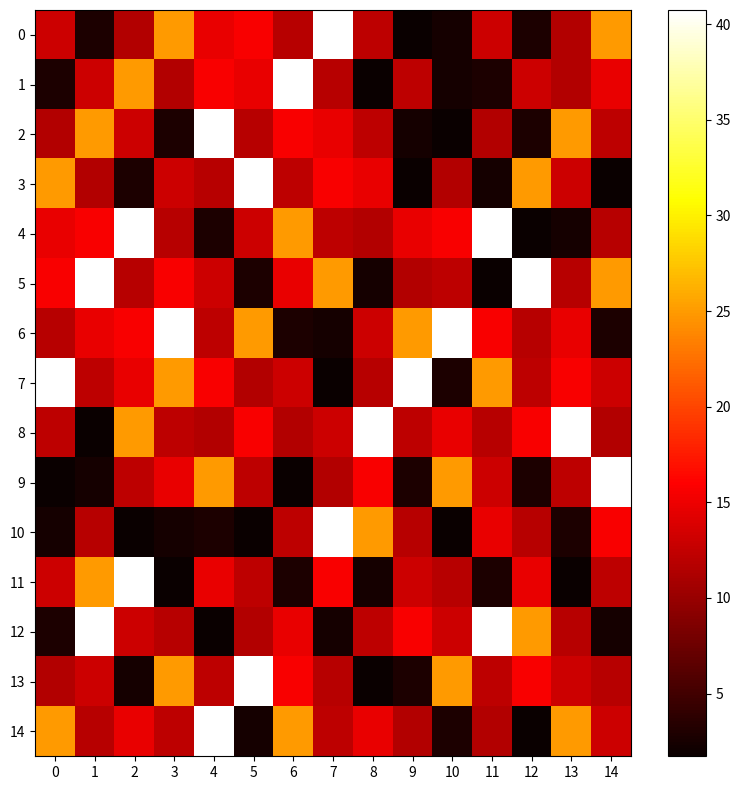

Reading left to right, list all the values displayed in this chart.

0: 0=13.1	1=2.8	2=11.5	3=25.0	4=14.8	5=15.7	6=11.8	7=40.7	8=12.2	9=1.7	10=2.4	11=13.1	12=2.8	13=11.5	14=25.0
1: 0=2.8	1=13.1	2=25.0	3=11.5	4=15.7	5=14.8	6=40.7	7=11.8	8=1.7	9=12.2	10=2.4	11=2.8	12=13.1	13=11.5	14=14.8
2: 0=11.5	1=25.0	2=13.1	3=2.8	4=40.7	5=11.8	6=15.7	7=14.8	8=12.2	9=2.4	10=1.7	11=11.5	12=2.8	13=25.0	14=12.2
3: 0=25.0	1=11.5	2=2.8	3=13.1	4=11.8	5=40.7	6=12.2	7=15.7	8=14.8	9=1.7	10=11.5	11=2.4	12=25.0	13=13.1	14=1.7
4: 0=14.8	1=15.7	2=40.7	3=11.8	4=2.8	5=13.1	6=25.0	7=12.2	8=11.5	9=14.8	10=15.7	11=40.7	12=1.7	13=2.4	14=11.8
5: 0=15.7	1=40.7	2=11.8	3=15.7	4=13.1	5=2.8	6=14.8	7=25.0	8=2.4	9=11.5	10=12.2	11=1.7	12=40.7	13=11.8	14=25.0
6: 0=11.8	1=14.8	2=15.7	3=40.7	4=12.2	5=25.0	6=2.8	7=2.4	8=13.1	9=25.0	10=40.7	11=15.7	12=11.8	13=14.8	14=2.8
7: 0=40.7	1=12.2	2=14.8	3=25.0	4=15.7	5=11.5	6=13.1	7=1.7	8=11.8	9=40.7	10=2.8	11=25.0	12=12.2	13=15.7	14=13.1
8: 0=12.2	1=1.7	2=25.0	3=12.2	4=11.5	5=15.7	6=11.5	7=13.1	8=40.7	9=12.2	10=14.8	11=11.8	12=15.7	13=40.7	14=11.5
9: 0=1.7	1=2.4	2=12.2	3=14.8	4=25.0	5=12.2	6=1.7	7=11.5	8=15.7	9=2.8	10=25.0	11=13.1	12=2.8	13=12.2	14=40.7
10: 0=2.4	1=11.8	2=1.7	3=2.4	4=2.8	5=1.7	6=12.2	7=40.7	8=25.0	9=11.8	10=1.7	11=14.8	12=11.8	13=2.8	14=15.7
11: 0=13.1	1=25.0	2=40.7	3=1.7	4=14.8	5=12.2	6=2.8	7=15.7	8=2.4	9=13.1	10=11.8	11=2.8	12=14.8	13=1.7	14=12.2
12: 0=2.8	1=40.7	2=13.1	3=11.8	4=1.7	5=11.5	6=14.8	7=2.4	8=12.2	9=15.7	10=13.1	11=40.7	12=25.0	13=11.8	14=2.4
13: 0=11.5	1=13.1	2=2.4	3=25.0	4=12.2	5=40.7	6=15.7	7=11.8	8=1.7	9=2.8	10=25.0	11=12.2	12=15.7	13=13.1	14=11.8
14: 0=25.0	1=11.8	2=14.8	3=12.2	4=40.7	5=2.4	6=25.0	7=12.2	8=14.8	9=11.5	10=2.8	11=11.5	12=1.7	13=25.0	14=13.1